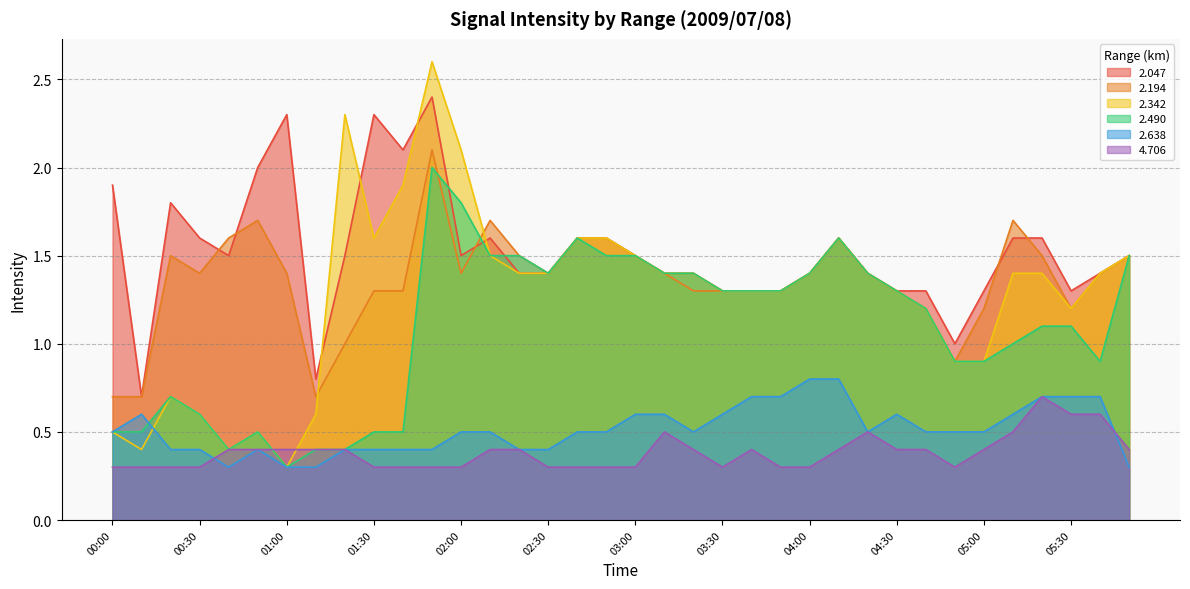

At which category does 2.047 reach its first local peak?

00:20